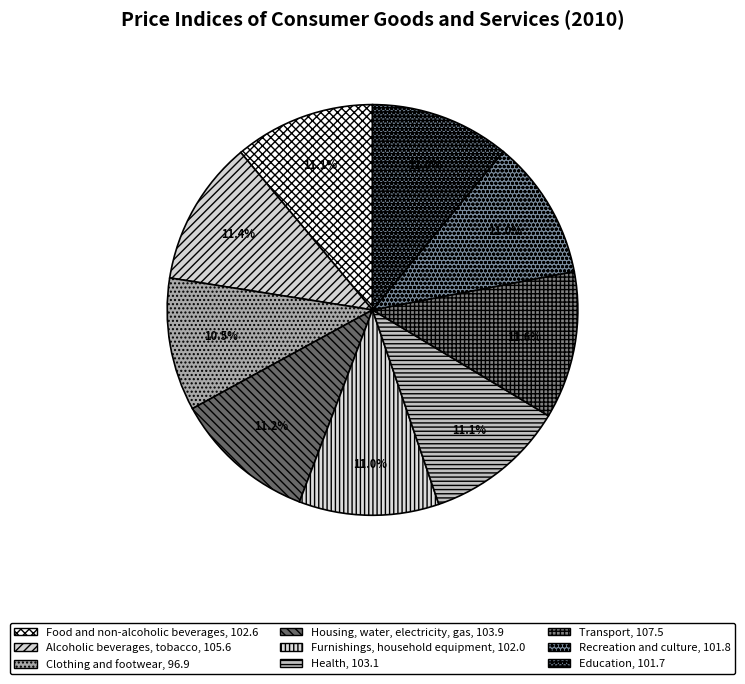

How many segments does this pie chart have?

9